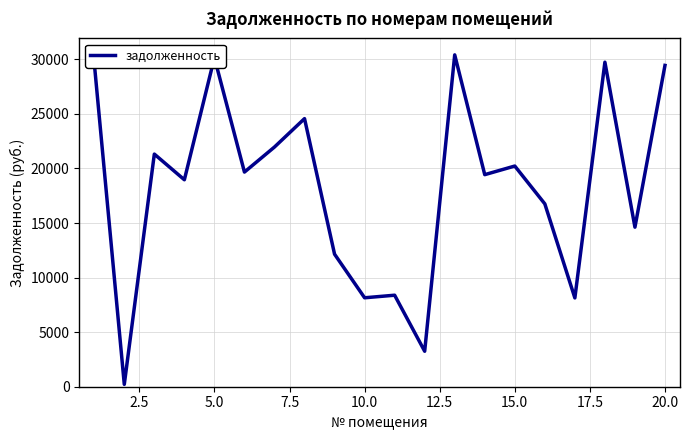

What is the maximum value shown in the chart?

30413.9